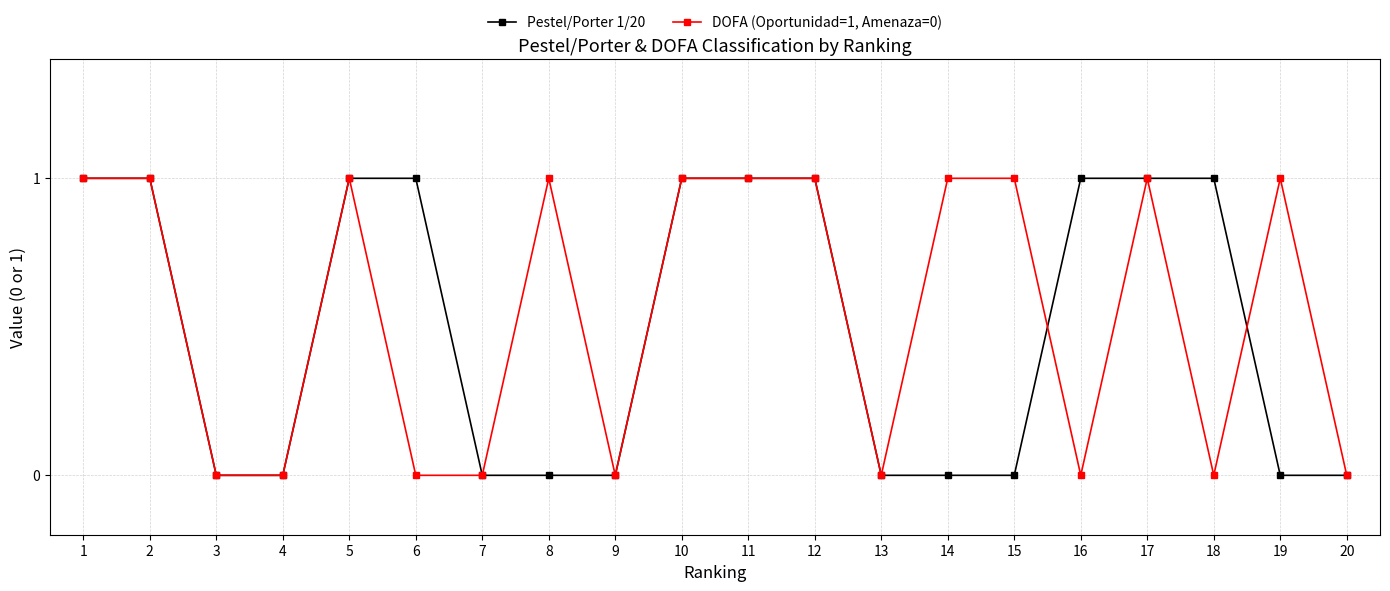

Is it true that Pestel/Porter 1/20 equals 0 at 7?

True